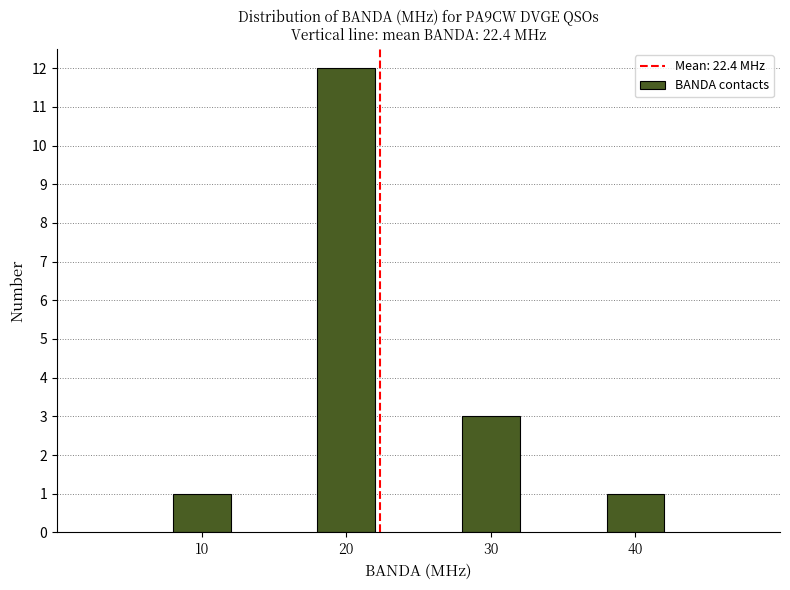

Reading right to left, list all the values displayed in this chart.

40=1	30=3	20=12	10=1